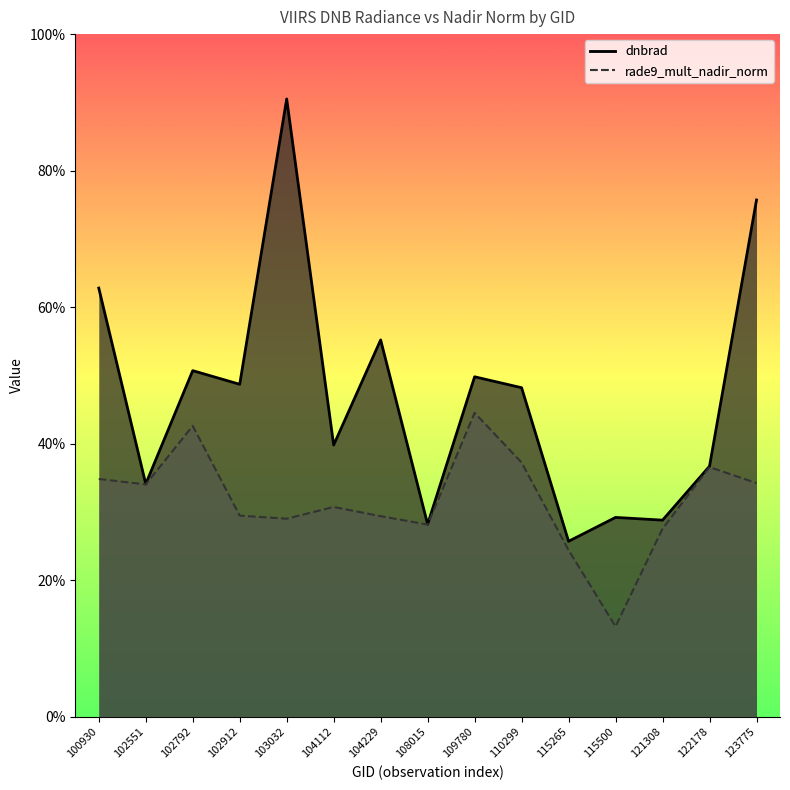

Rank the series by their average value, from highest to lowest.

dnbrad, rade9_mult_nadir_norm